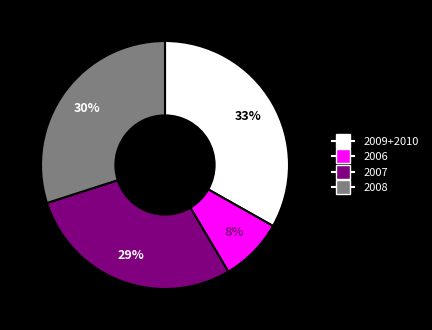

To the nearest percent, what is the difference between the largest and smallest slice percentages?

25%